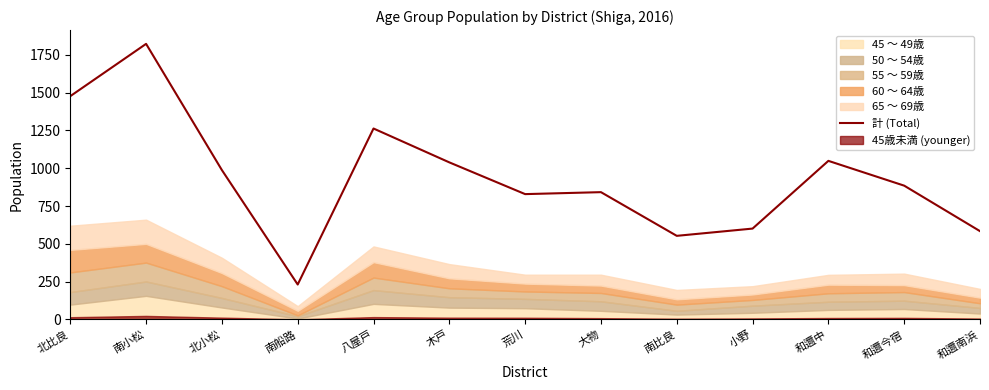

Which label corresponds to the smallest value in the chart?

南船路